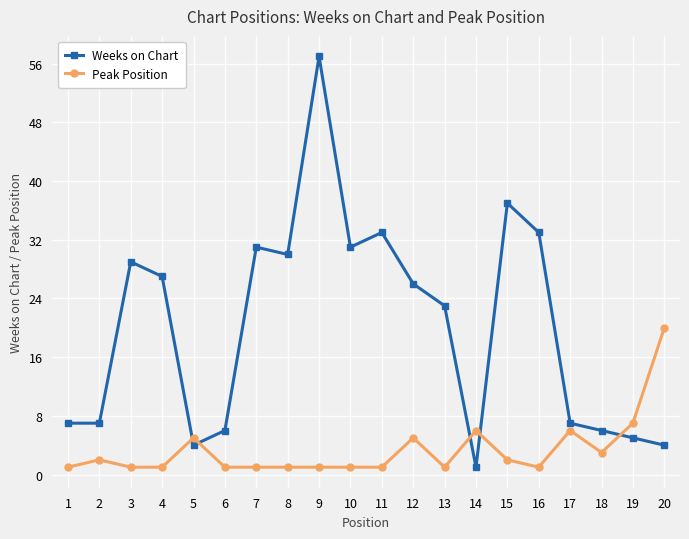

Rank the series by their average value, from highest to lowest.

Weeks on Chart, Peak Position